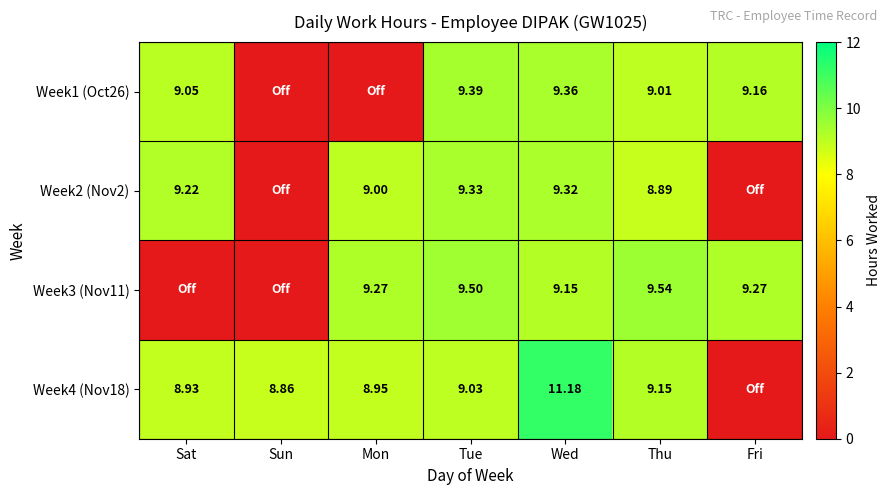

What is the difference between the second highest and minimum values in the Week4 (Nov18) series?

9.2